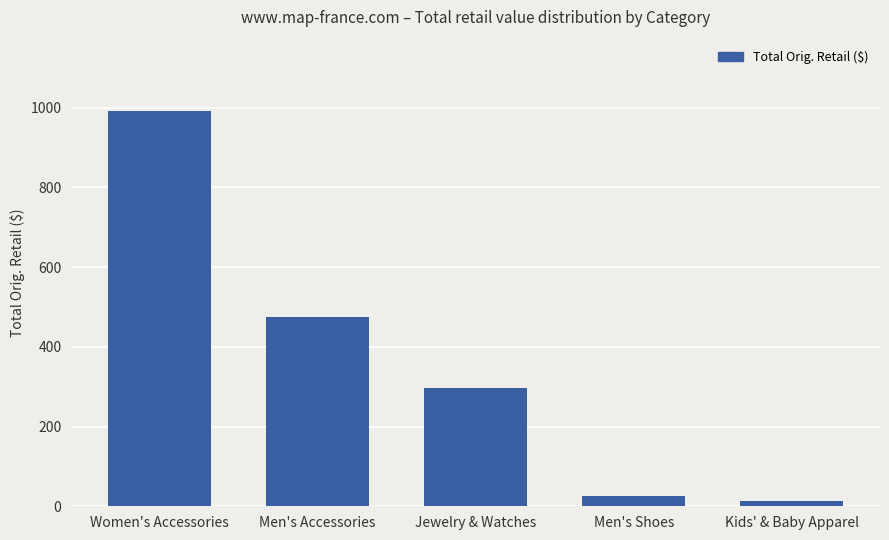

Rank the categories by value from highest to lowest.

Women's Accessories, Men's Accessories, Jewelry & Watches, Men's Shoes, Kids' & Baby Apparel